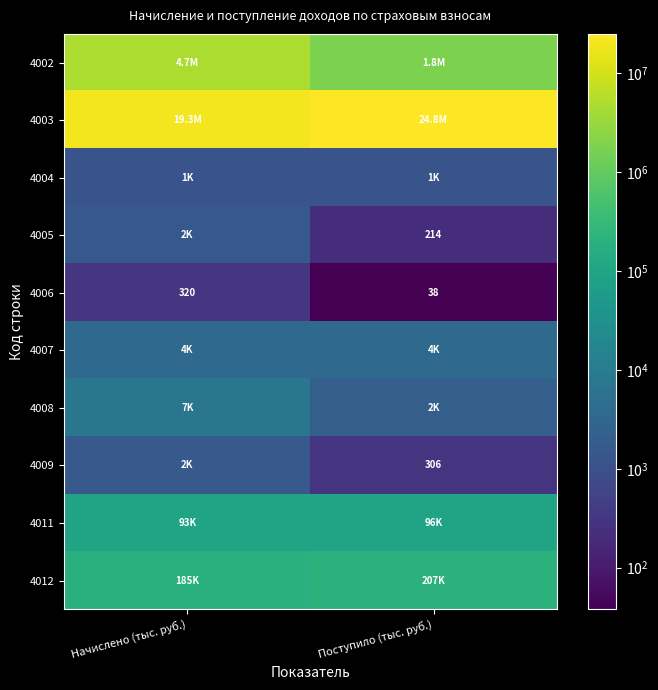

True or false: 4006 has a value of 38 at Поступило (тыс. руб.).

True